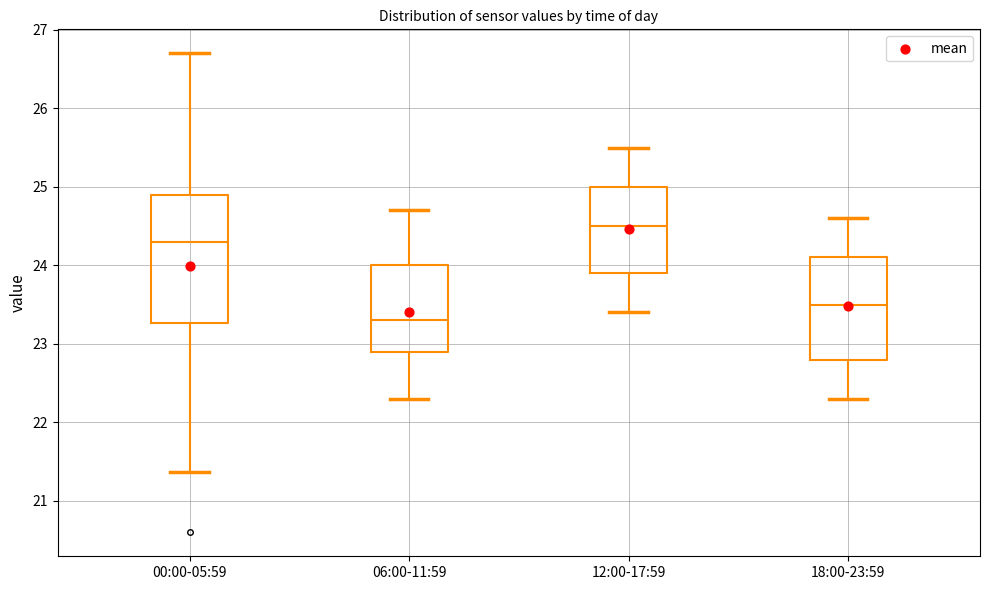

Which box has the lowest median line?

06:00-11:59